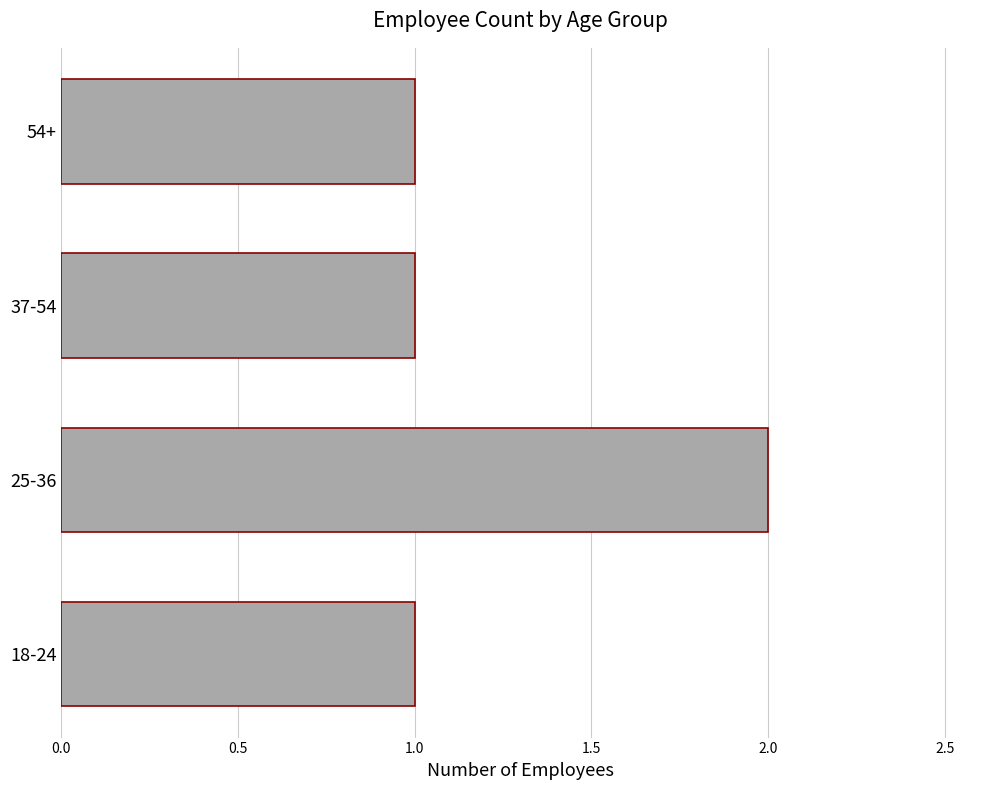

Reading bottom to top, list all the values displayed in this chart.

1	2	1	1